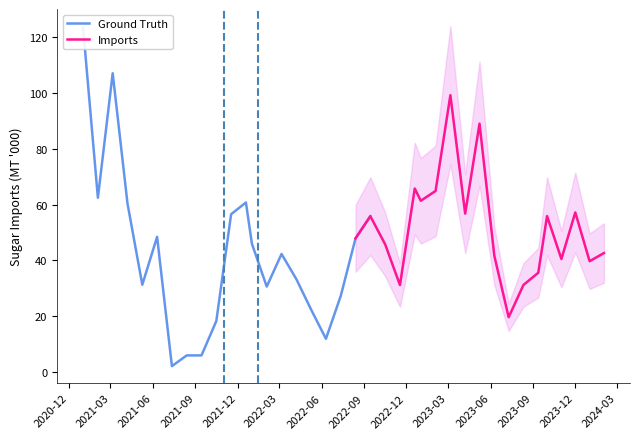

Reading left to right, extract all data points from this chart.

123.3	62.5	107.1	60.4	31.3	48.4	2.1	5.9	5.9	18.2	56.5	60.8	45.9	30.6	42.3	33.3	22.3	11.9	27.3	47.9	55.8	45.8	31.2	65.8	61.4	64.9	99.2	56.8	89.0	41.7	19.6	31.2	35.6	55.9	40.5	57.2	39.7	42.6